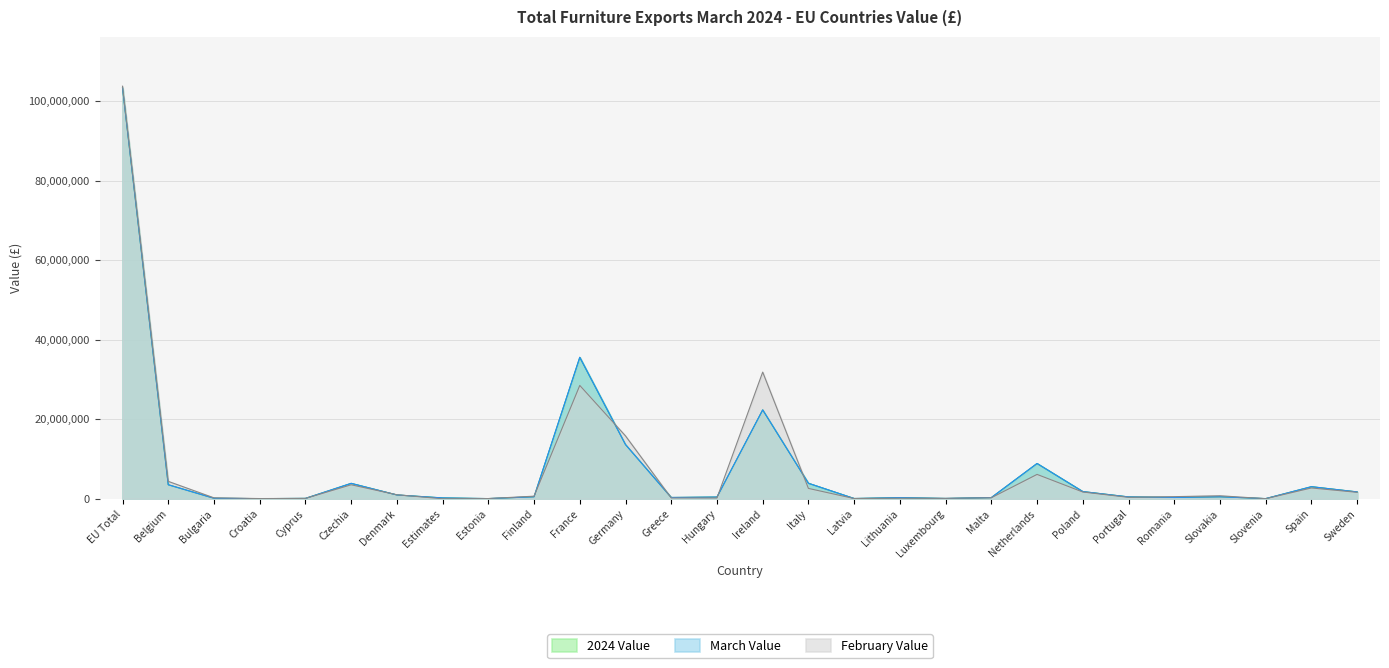

List the series in order of their peak value, highest first.

February Value, 2024 Value, March Value